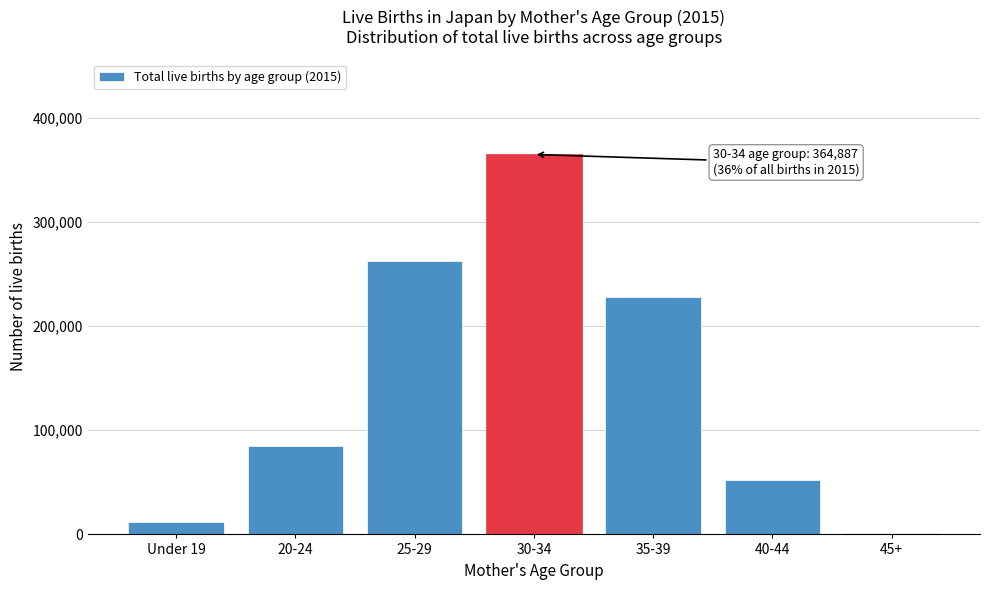

Reading left to right, list all the values displayed in this chart.

Under 19=11930	20-24=84465	25-29=262266	30-34=364887	35-39=228302	40-44=52561	45+=1308